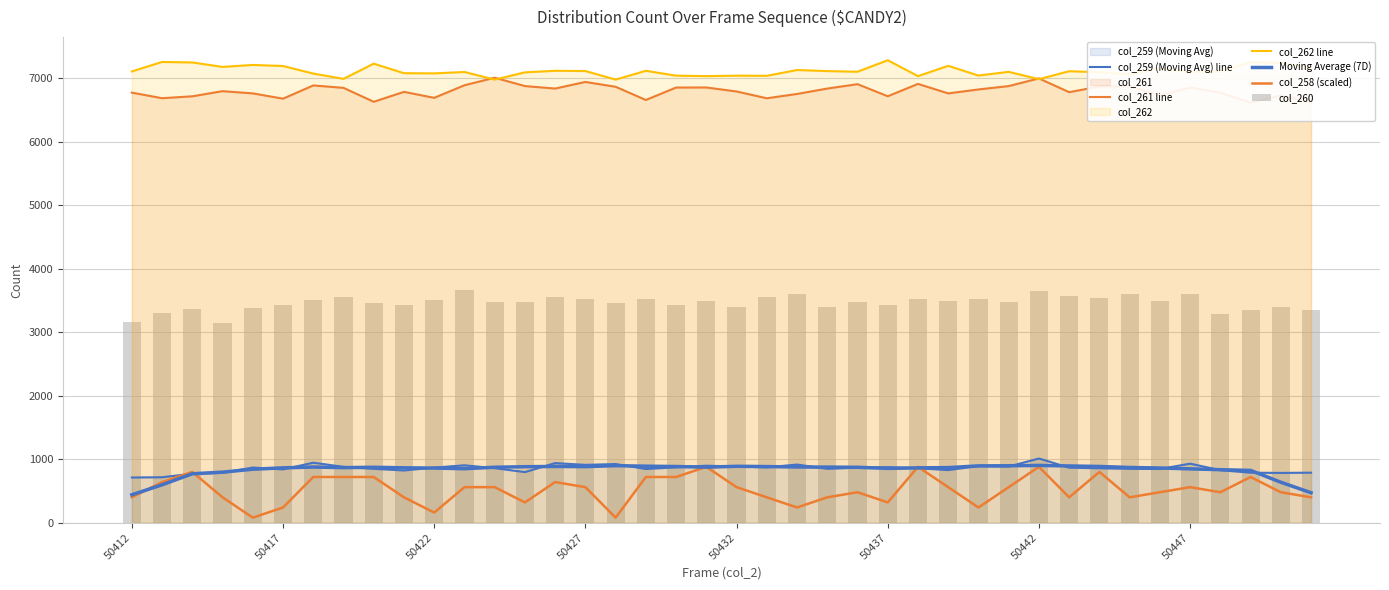

What is the sum of the Moving Average (7D) values at 16 and 50422?

1669.2